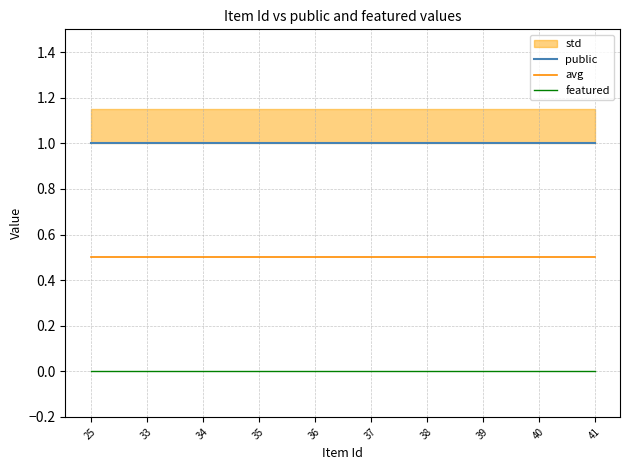

Reading right to left, list all the values displayed in this chart.

public: 41=1.0	40=1.0	39=1.0	38=1.0	37=1.0	36=1.0	35=1.0	34=1.0	33=1.0	25=1.0
avg: 41=0.5	40=0.5	39=0.5	38=0.5	37=0.5	36=0.5	35=0.5	34=0.5	33=0.5	25=0.5
featured: 41=0.0	40=0.0	39=0.0	38=0.0	37=0.0	36=0.0	35=0.0	34=0.0	33=0.0	25=0.0